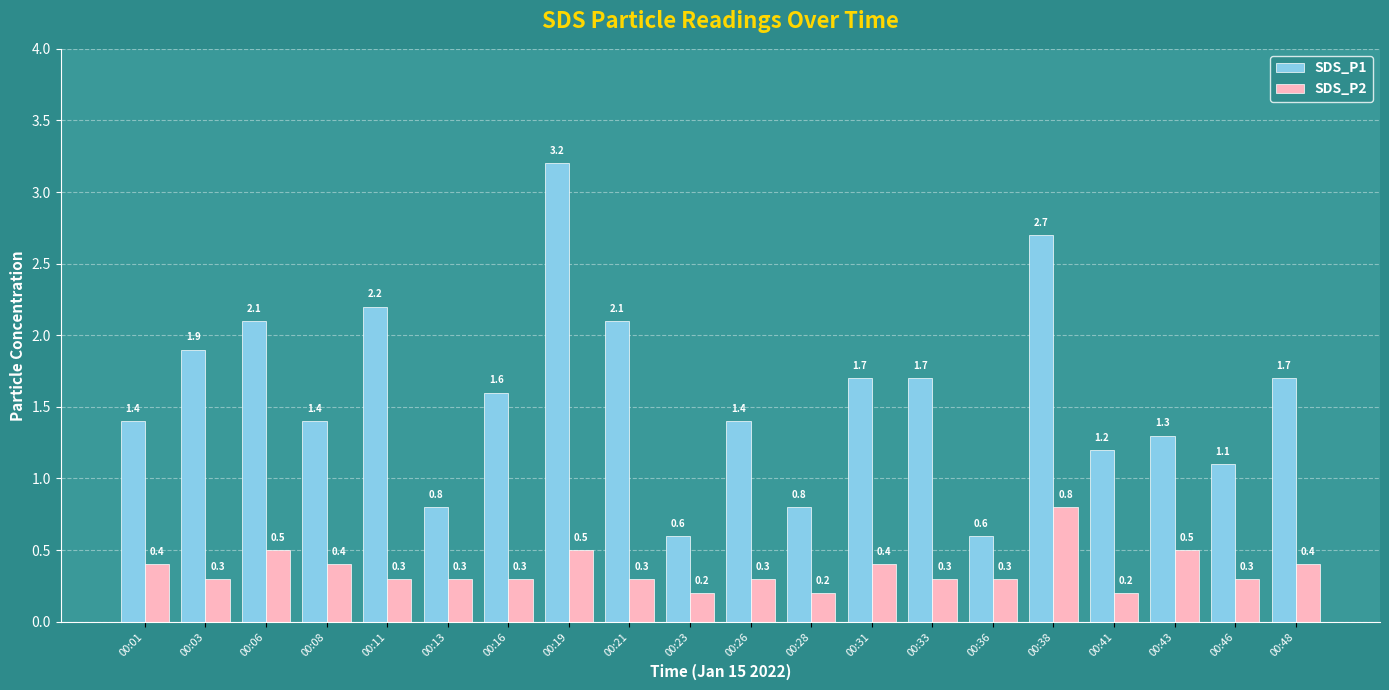

What value does the SDS_P1 series have at 00:16?

1.6